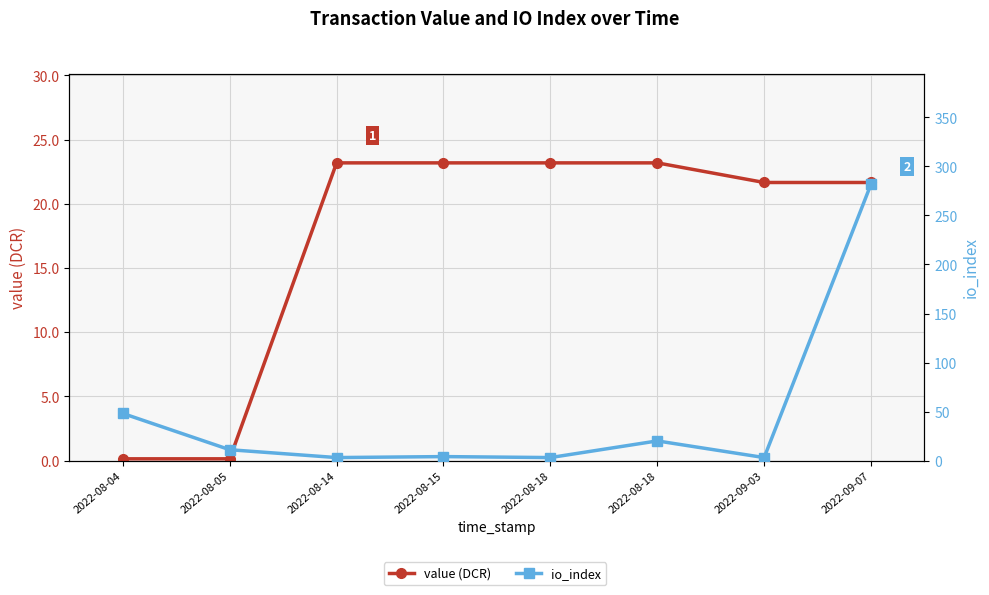

What is the label of the 3rd point from the left?

2022-08-14